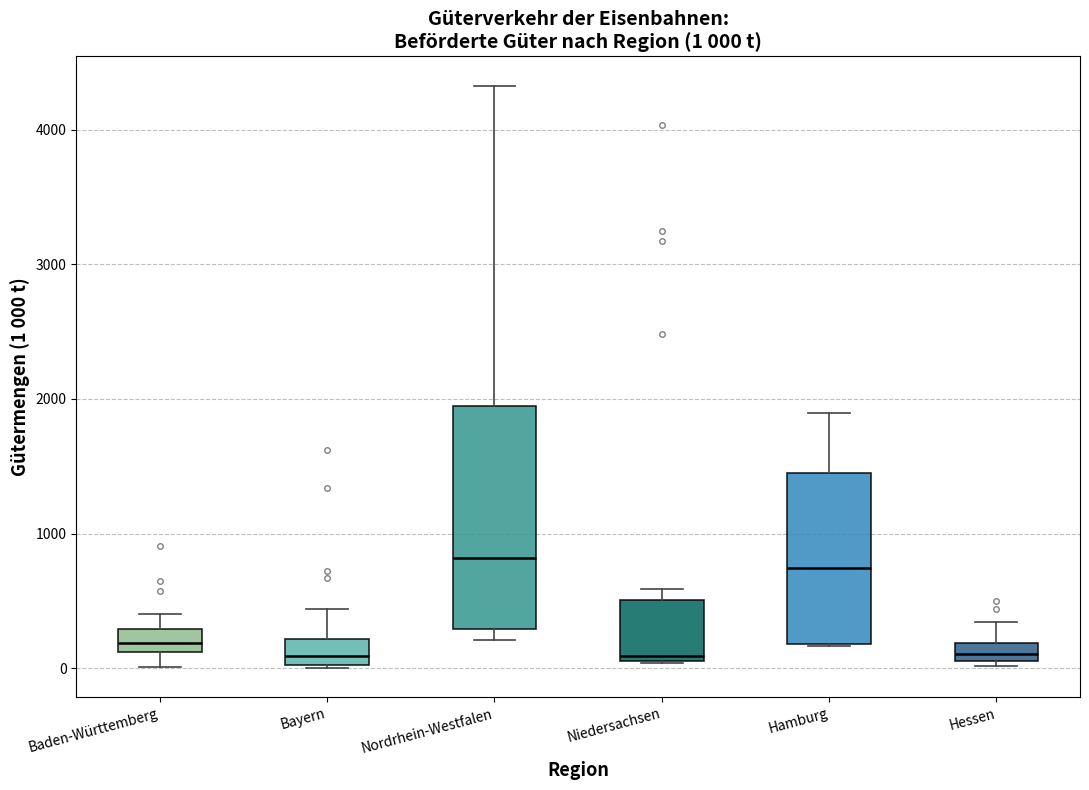

Comparing the boxes themselves (not the whiskers), which one is the tallest?

Nordrhein-Westfalen